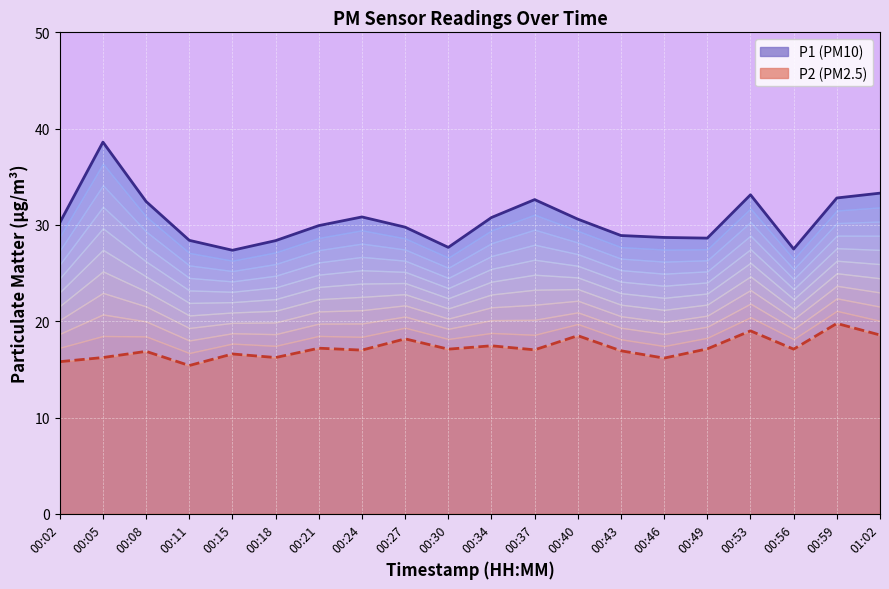

What are all the series names shown in the legend?

P1, P2